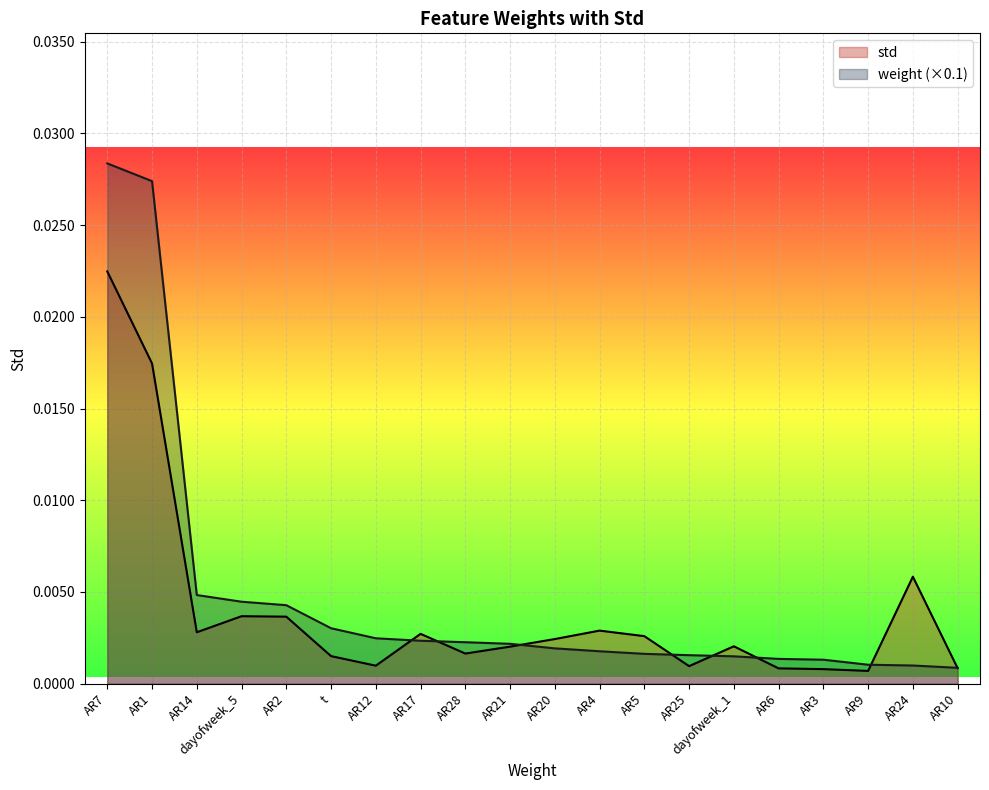

What position from the left is AR4?

12